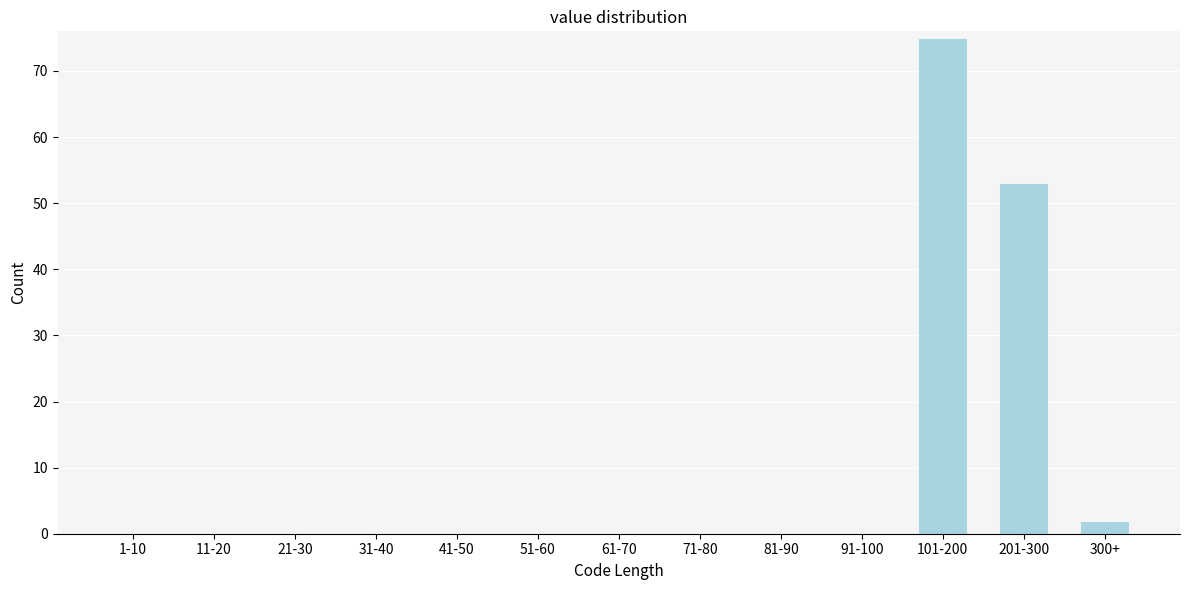

Reading left to right, extract all data points from this chart.

1-10=0	11-20=0	21-30=0	31-40=0	41-50=0	51-60=0	61-70=0	71-80=0	81-90=0	91-100=0	101-200=75	201-300=53	300+=2